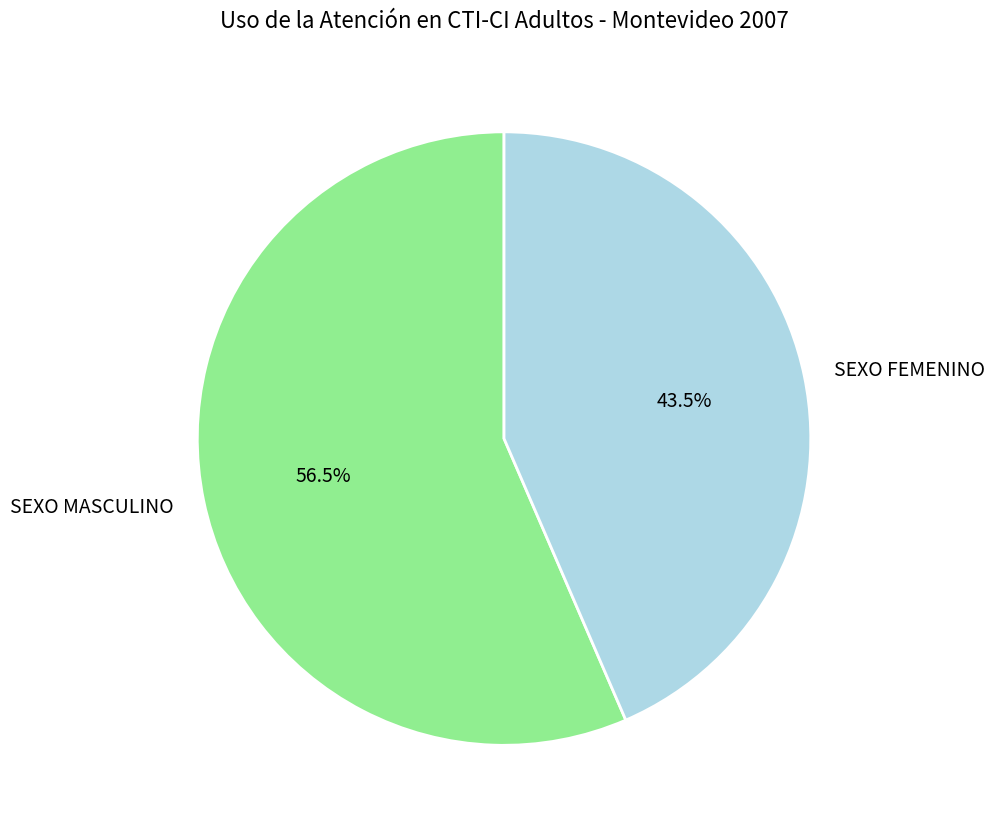

What percentage is NOT represented by SEXO FEMENINO?

56.5%